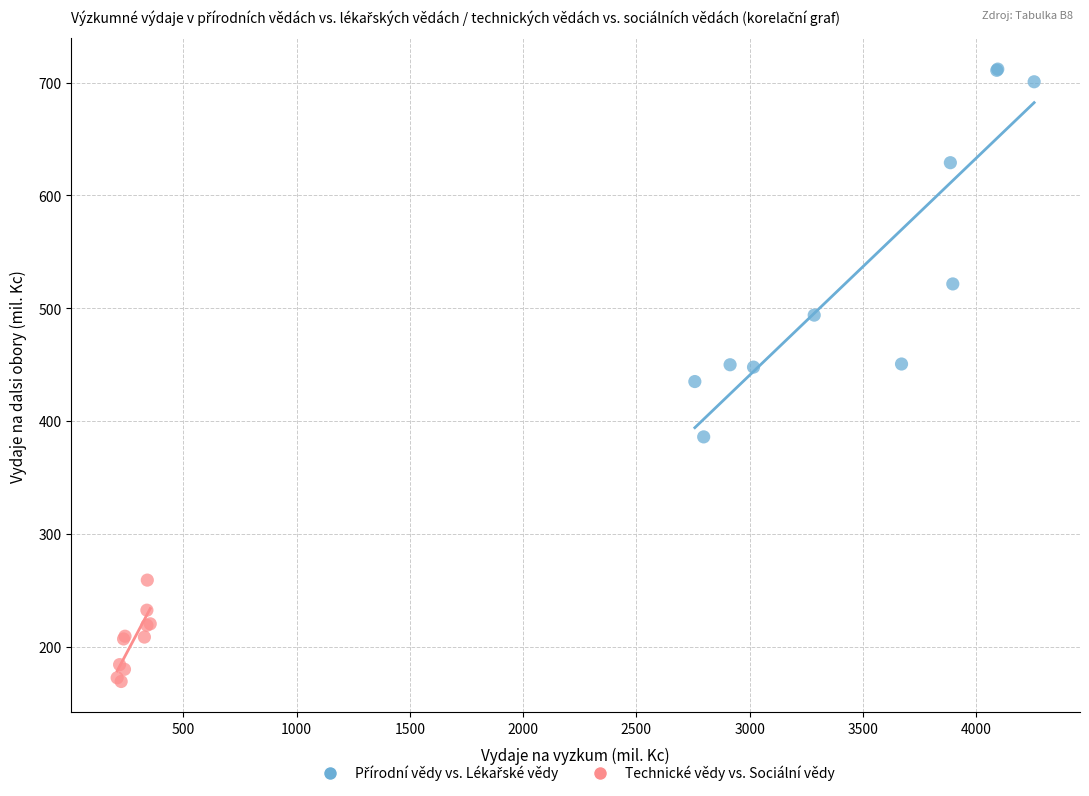

Which series contains the lowest Y value?

Technické vědy vs. Sociální vědy